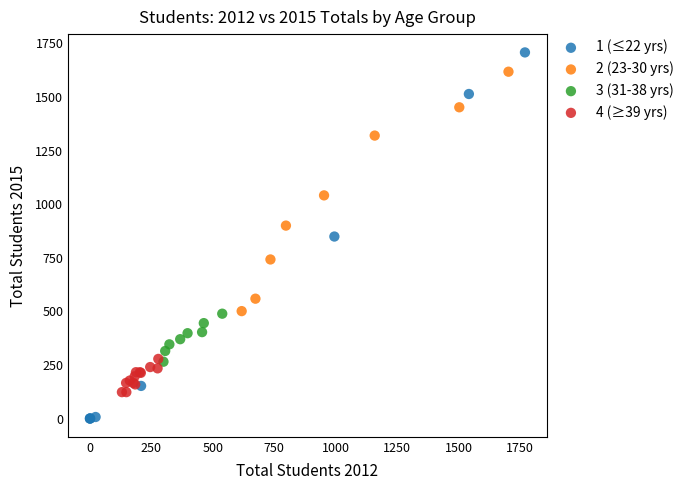

Which series reaches the maximum Y coordinate?

1 (≤22 yrs)